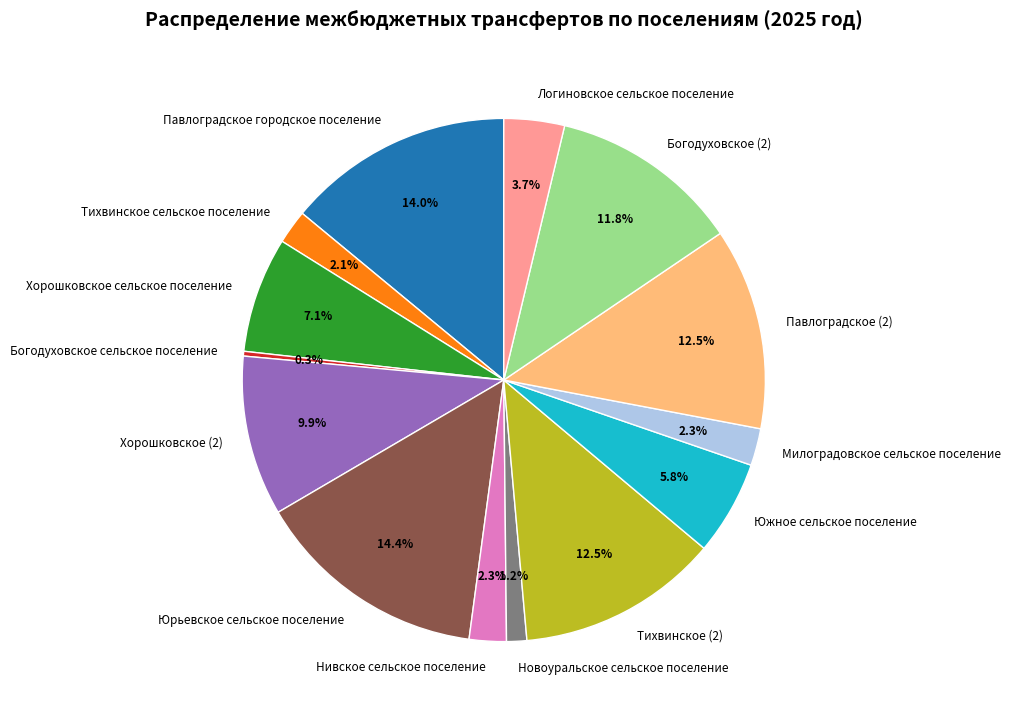

Do Хорошковское сельское поселение and Богодуховское (2) together represent more than half of the pie?

No